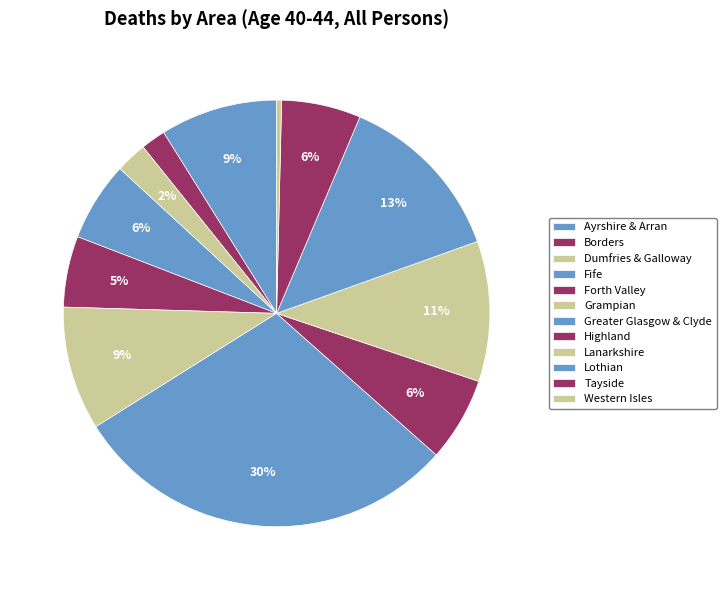

Which category has the biggest portion of the pie?

Greater Glasgow & Clyde